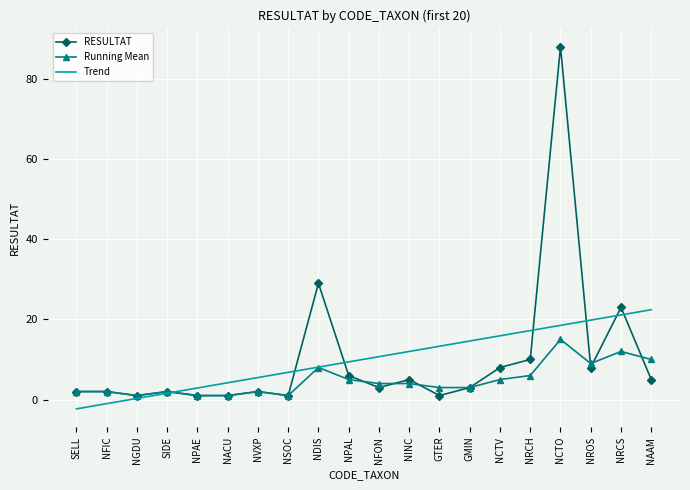

True or false: Trend has a value of 21.1 at NRCS.

True